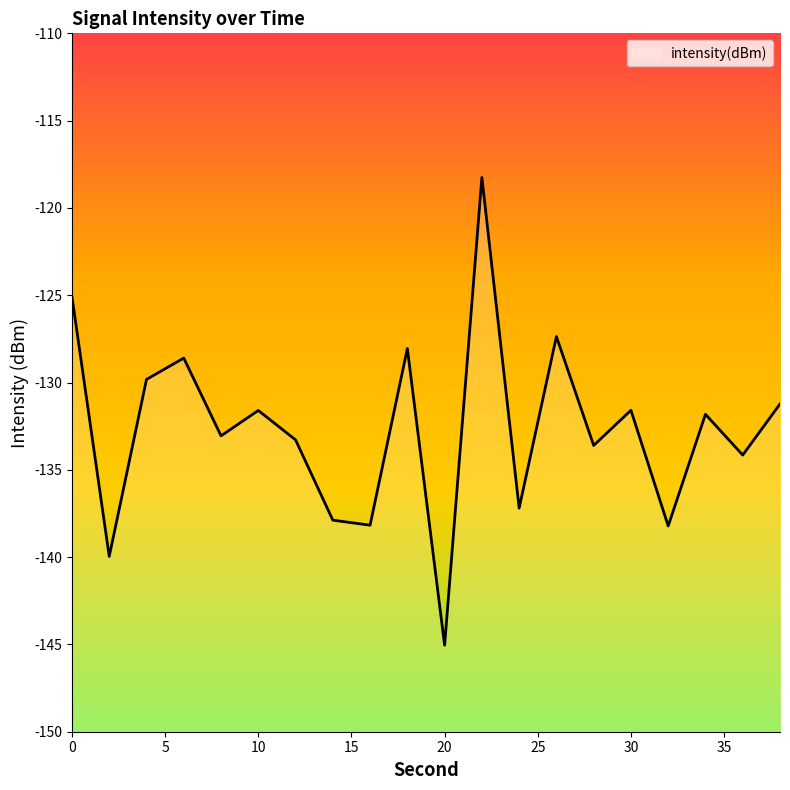

Reading left to right, transcribe all the data shown in this chart.

-125.1	-140.0	-129.8	-128.6	-133.1	-131.6	-133.3	-137.9	-138.2	-128.1	-145.0	-118.3	-137.2	-127.4	-133.6	-131.6	-138.2	-131.8	-134.2	-131.2